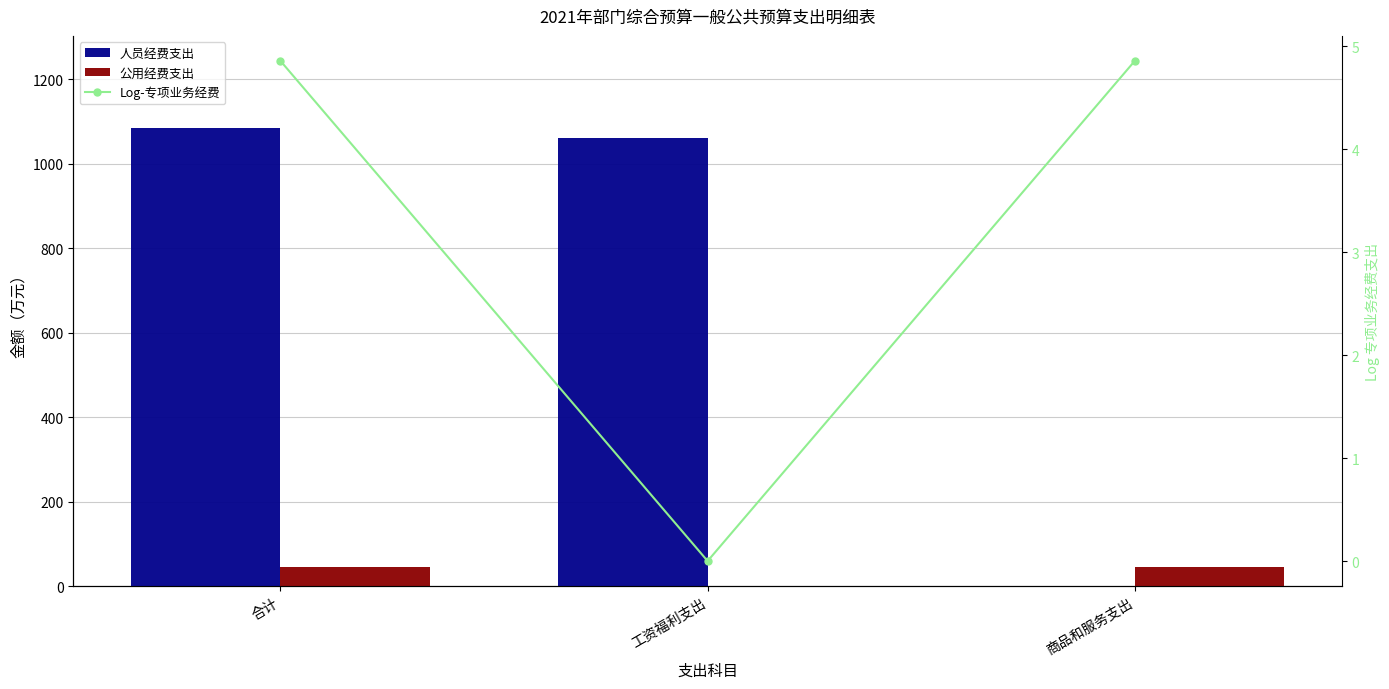

What is the sum of all Log-专项业务经费 values?

9.7